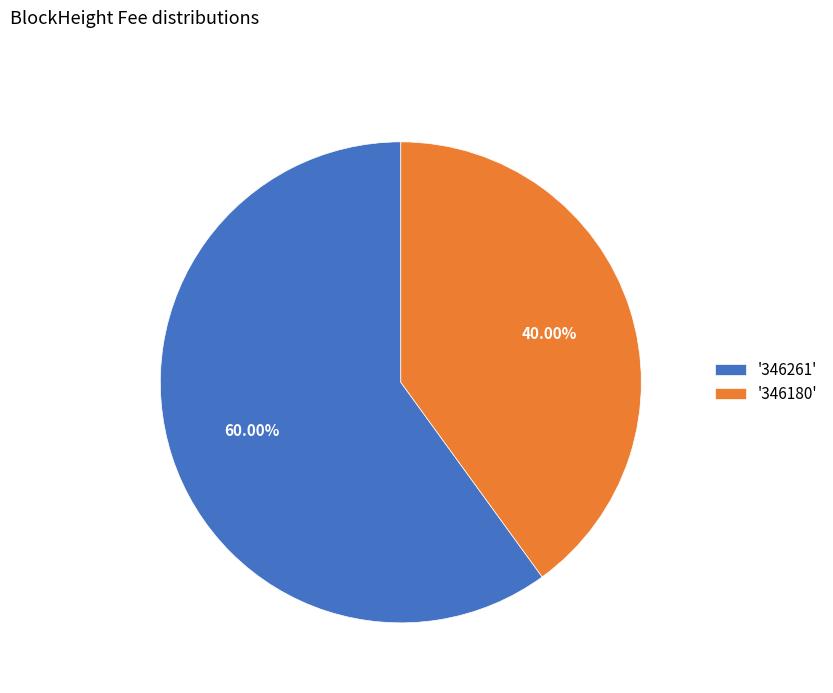

How many slices are in this pie chart?

2